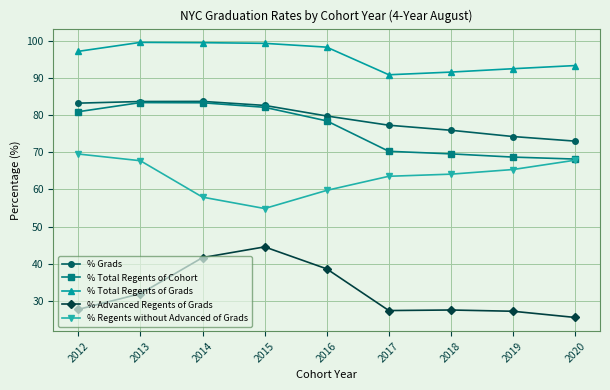

Rank the series at 2017 from lowest to highest value.

% Advanced Regents of Grads, % Regents without Advanced of Grads, % Total Regents of Cohort, % Grads, % Total Regents of Grads